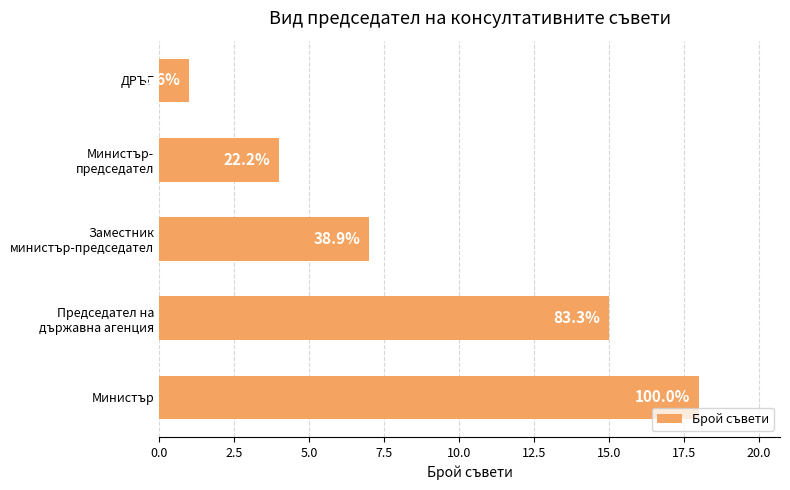

How many bars are there in total?

5